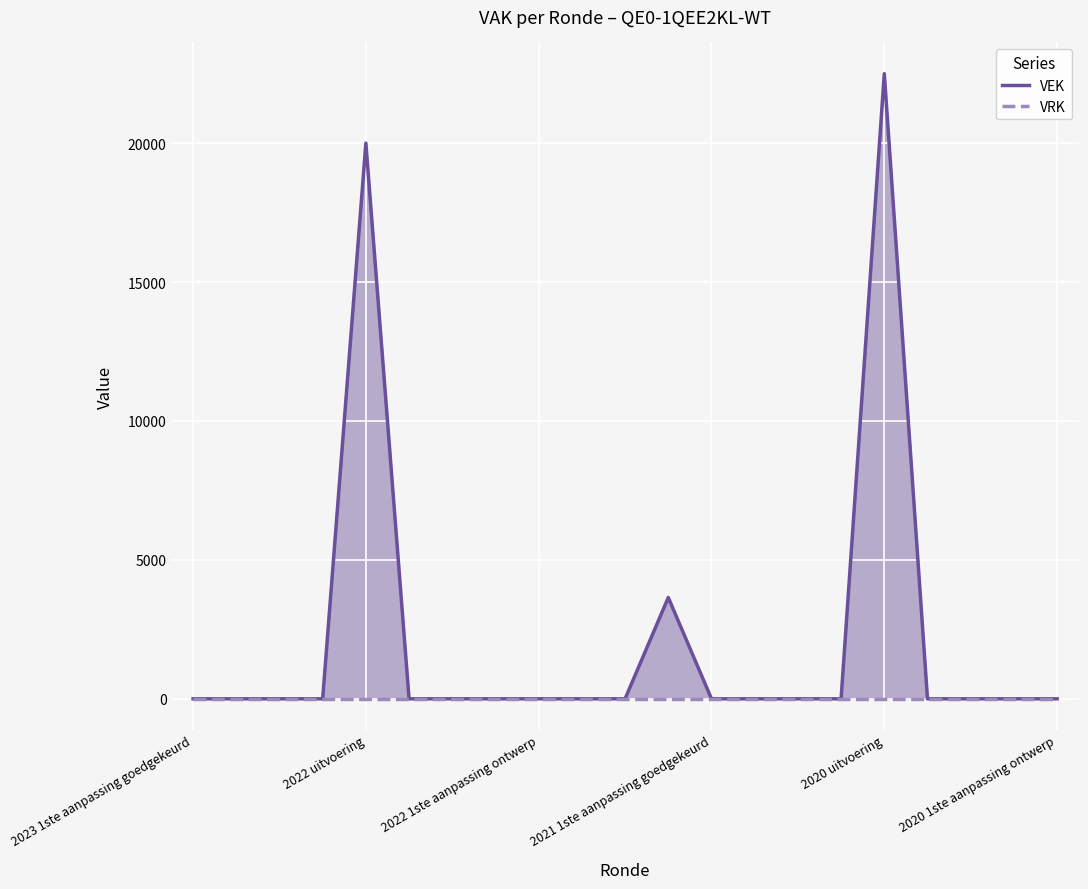

Does the chart display data point markers on the line(s)?

No